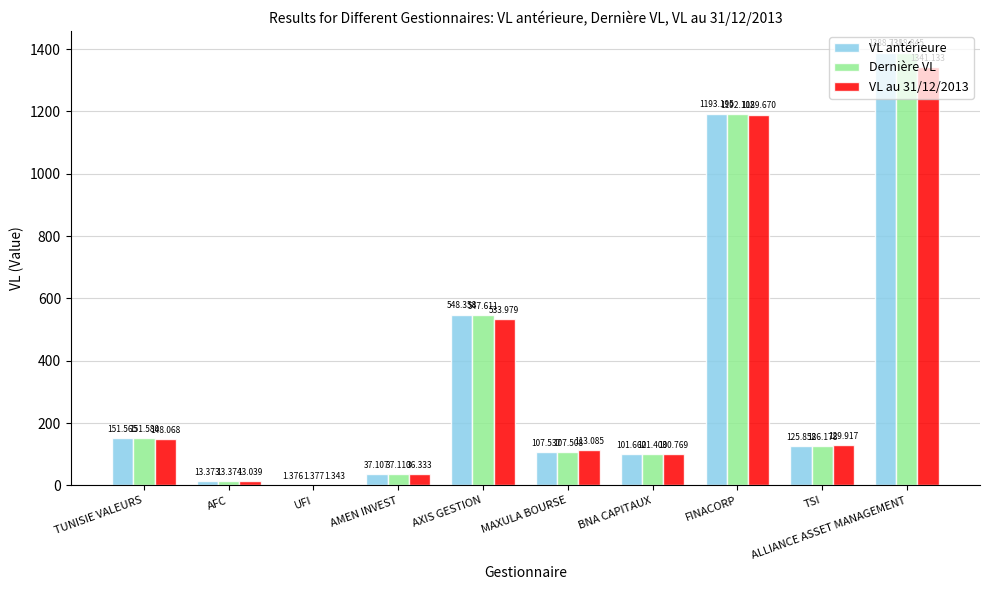

What is the sum of the Dernière VL values at AFC and UFI?

14.8